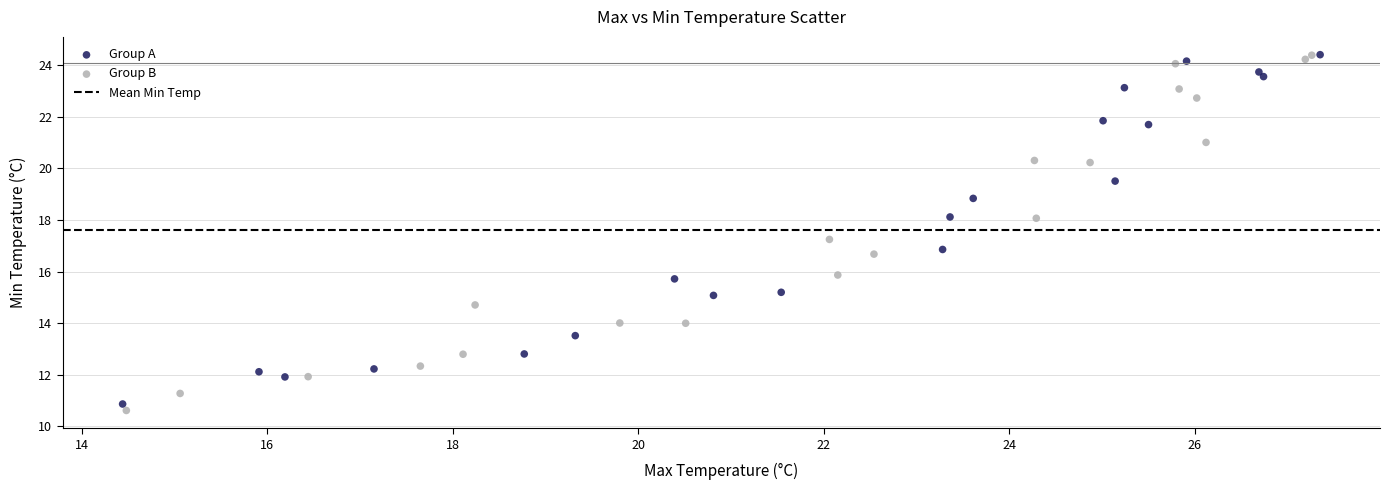

Which series has the largest Y range (max minus min)?

Group B